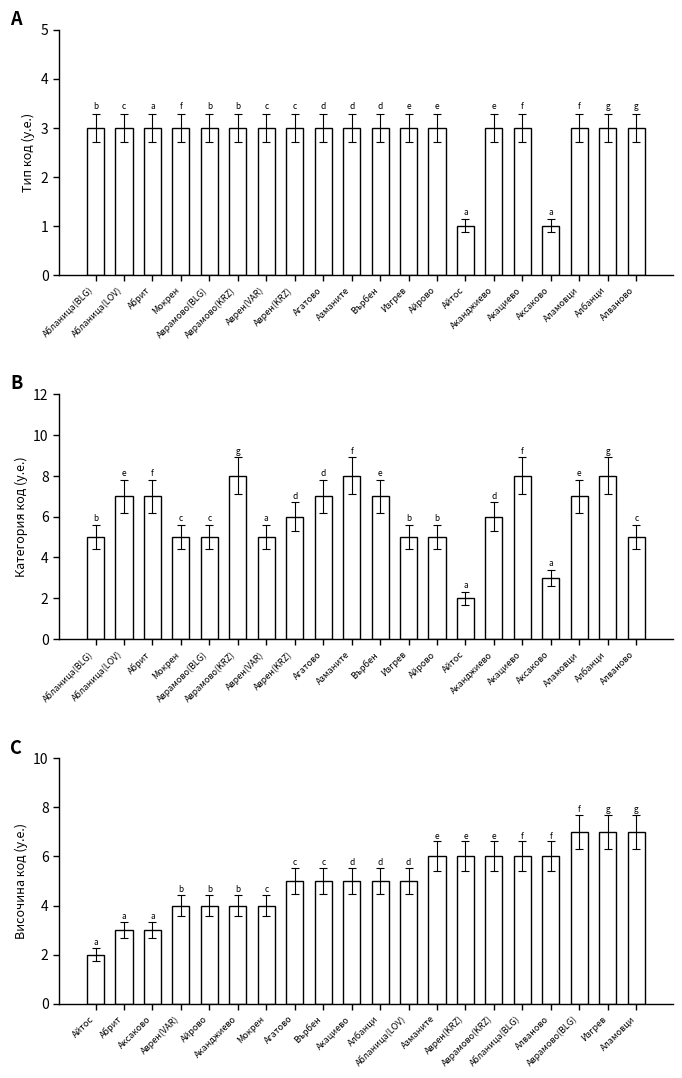

What is the average value of the Надморска височина series?

5